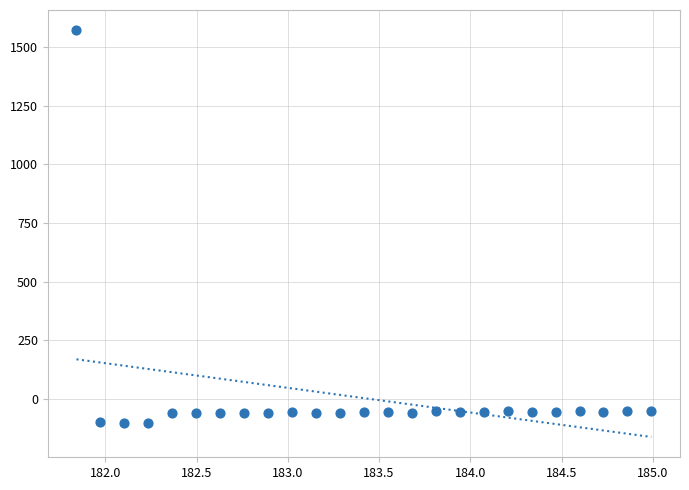

What is the range of X values (max minus min)?

3.1